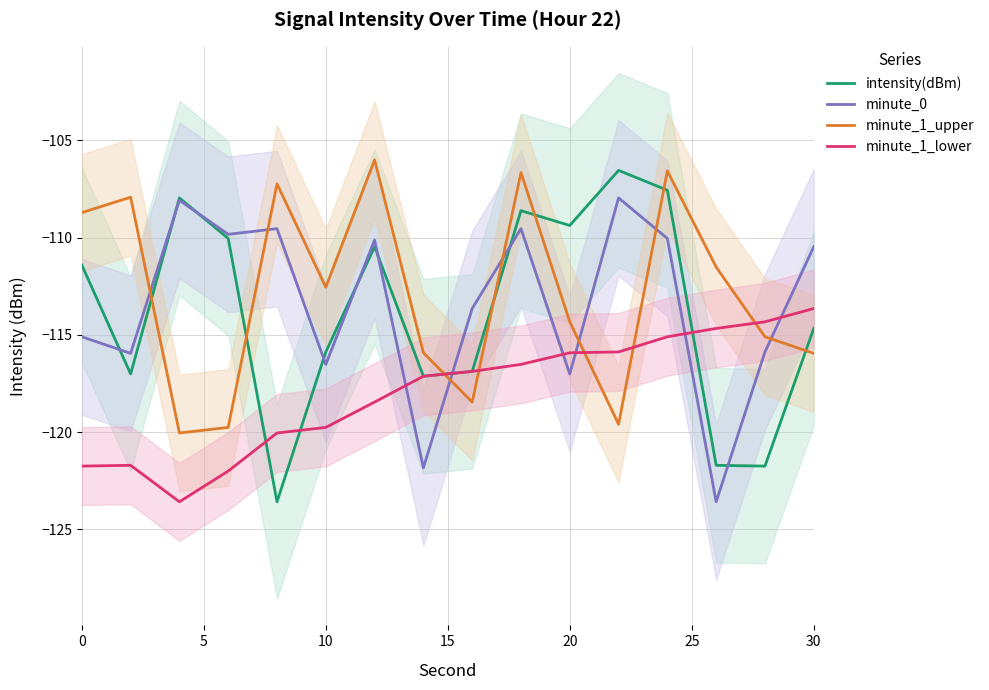

True or false: minute_1_lower has a value of -121.7 at 0.

True